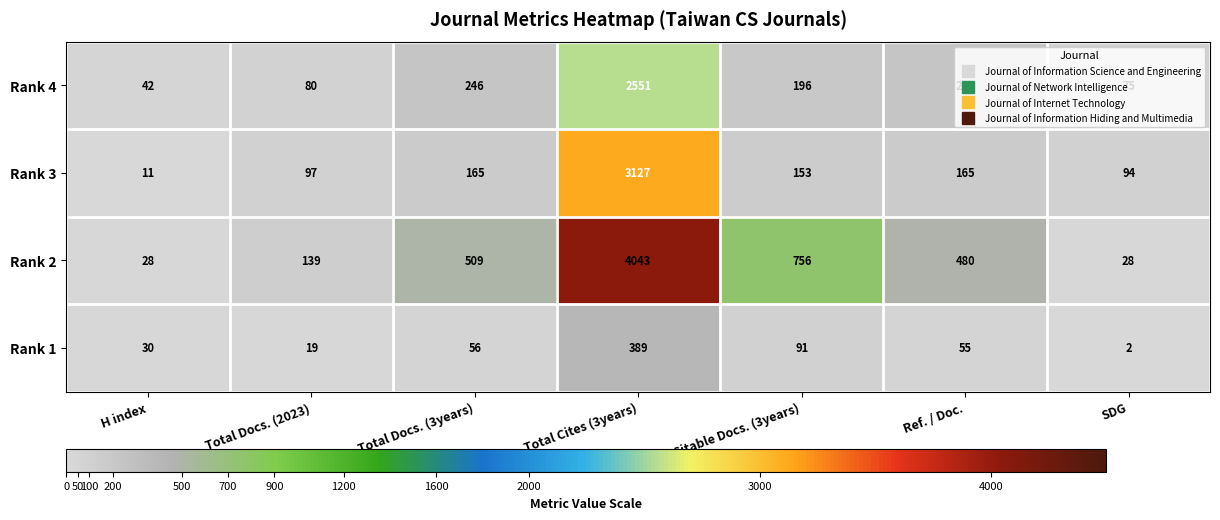

The Rank 2 series shows 29 at Total Docs. (2023). True or false?

False